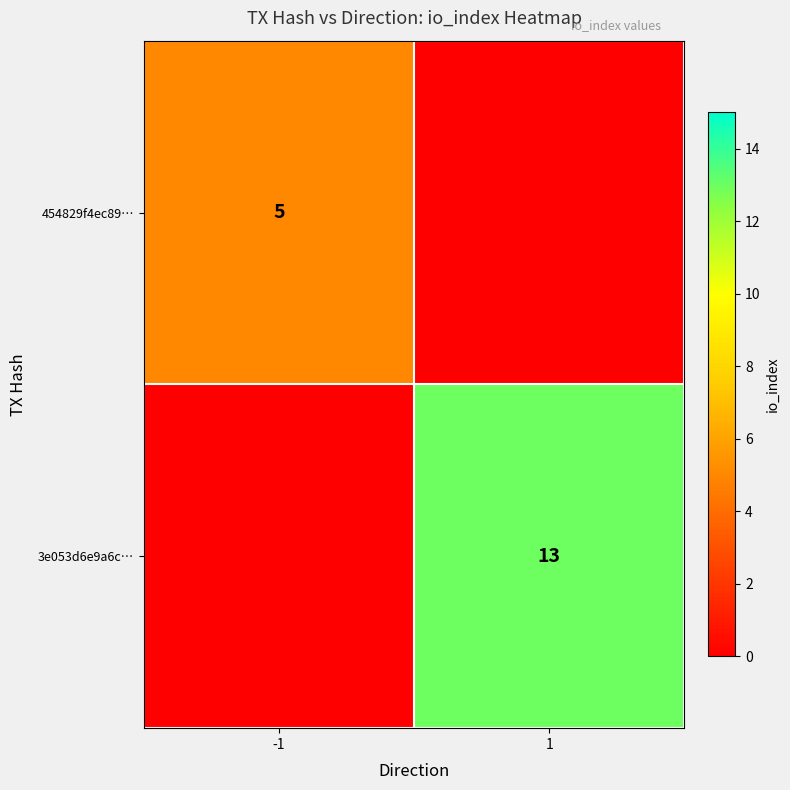

Between -1 and 1, which is larger?

-1